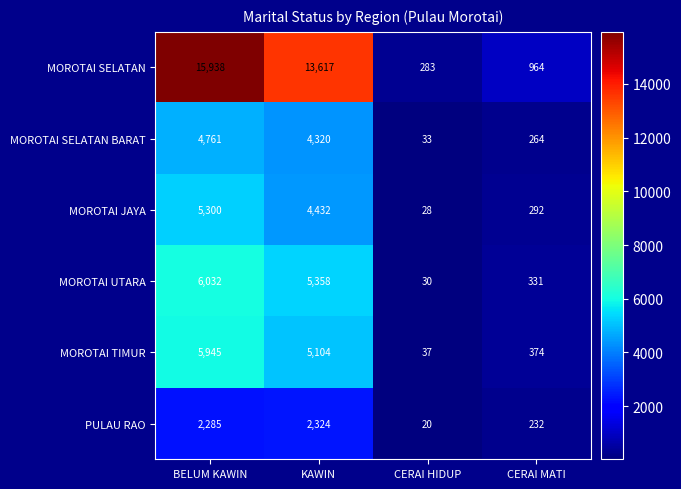

Reading right to left, list all the values displayed in this chart.

MOROTAI SELATAN: CERAI MATI=964	CERAI HIDUP=283	KAWIN=13617	BELUM KAWIN=15938
MOROTAI SELATAN BARAT: CERAI MATI=264	CERAI HIDUP=33	KAWIN=4320	BELUM KAWIN=4761
MOROTAI JAYA: CERAI MATI=292	CERAI HIDUP=28	KAWIN=4432	BELUM KAWIN=5300
MOROTAI UTARA: CERAI MATI=331	CERAI HIDUP=30	KAWIN=5358	BELUM KAWIN=6032
MOROTAI TIMUR: CERAI MATI=374	CERAI HIDUP=37	KAWIN=5104	BELUM KAWIN=5945
PULAU RAO: CERAI MATI=232	CERAI HIDUP=20	KAWIN=2324	BELUM KAWIN=2285